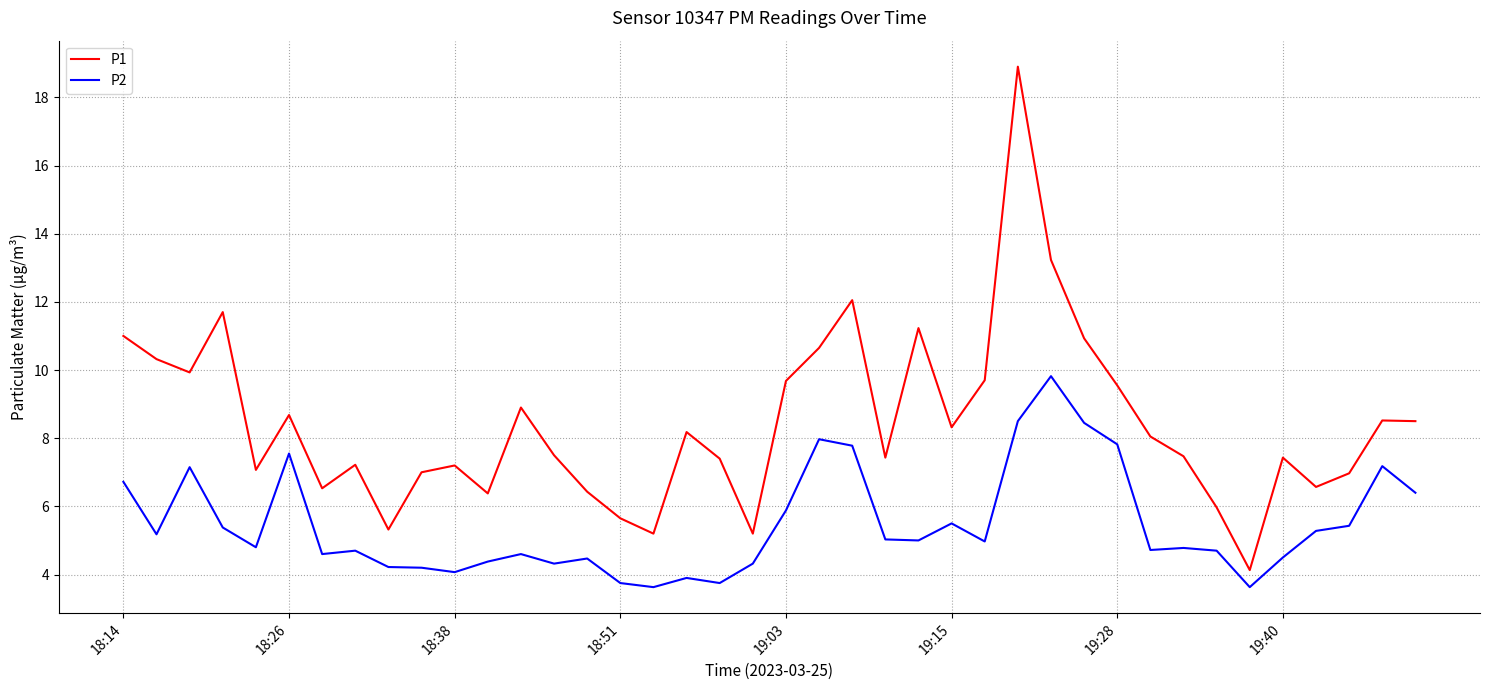

Which series has the widest spread of values?

P1